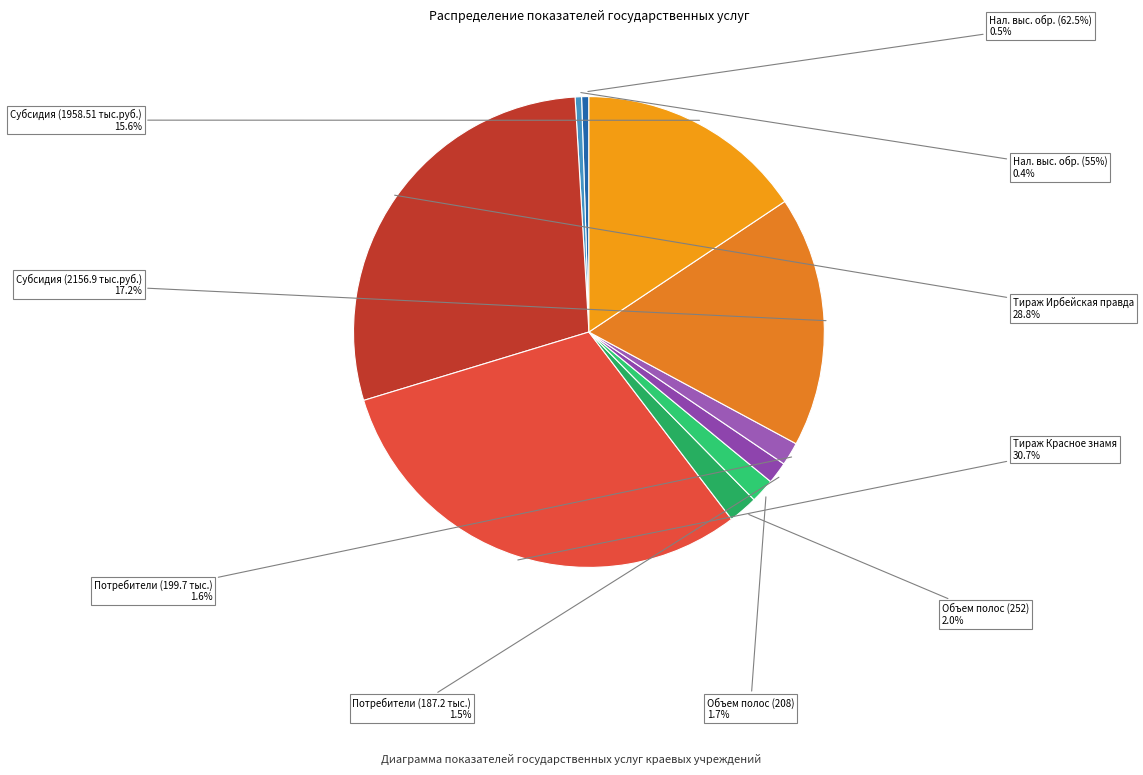

What is the largest slice in the pie chart?

Разовый тираж Красное знамя